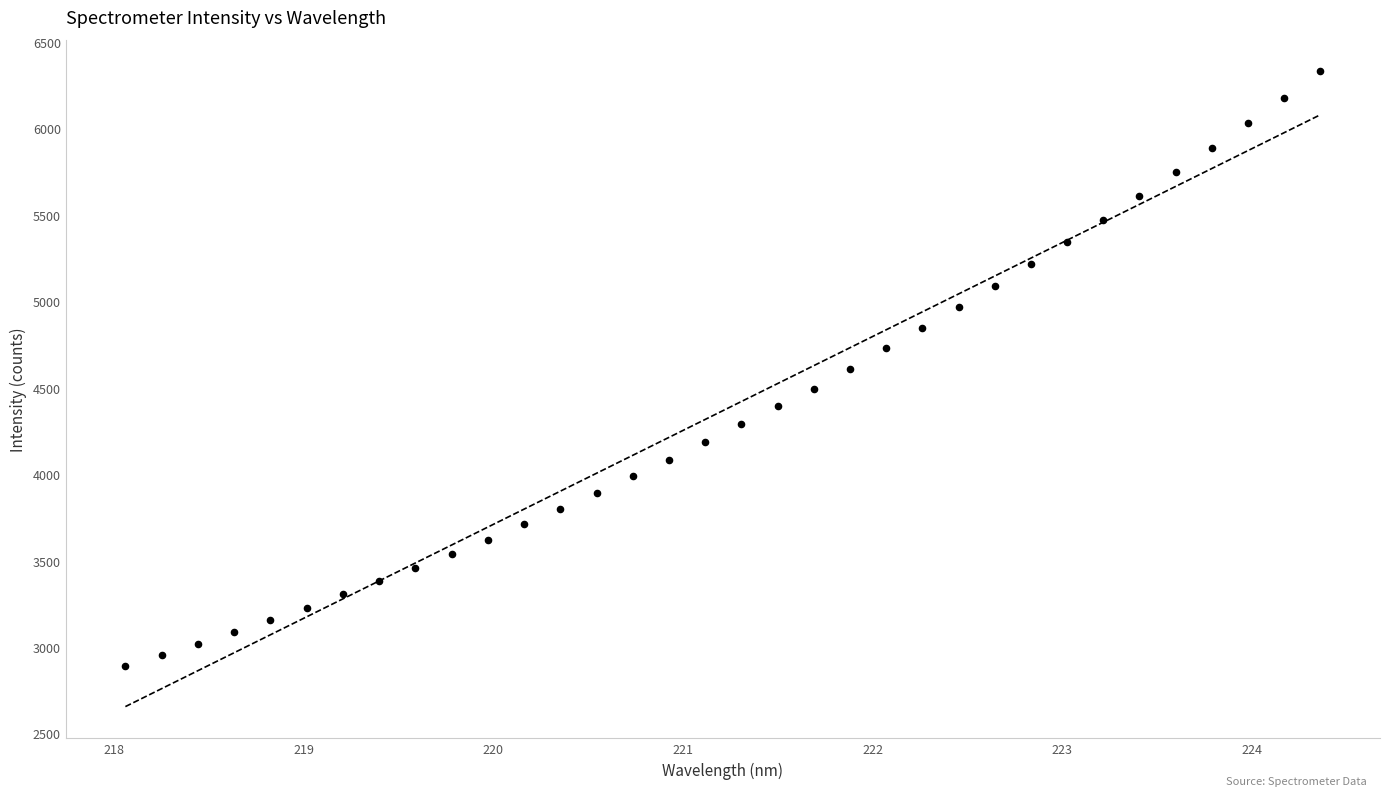

What is the range of Y values (max minus min)?

3437.8